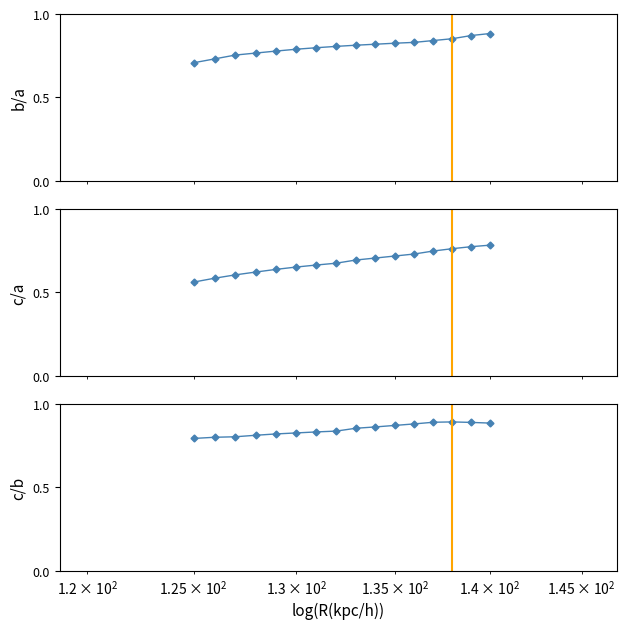

True or false: ratio2 and Page start / Page end cross at least once.

False